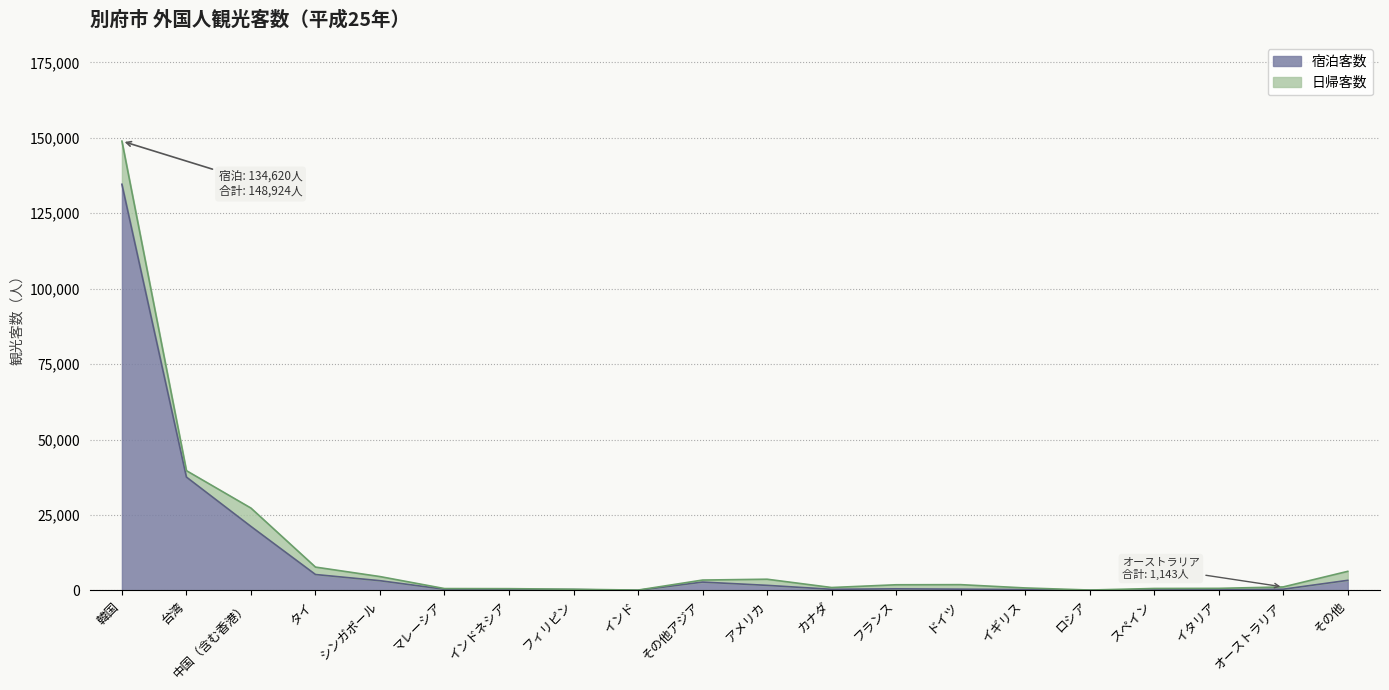

What is the sum of all values?

212747